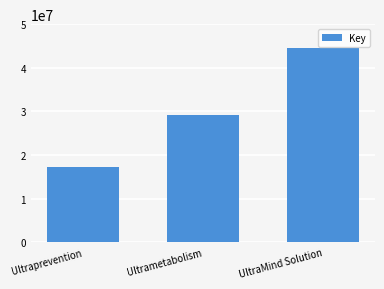

Does the chart contain stacked bars?

No